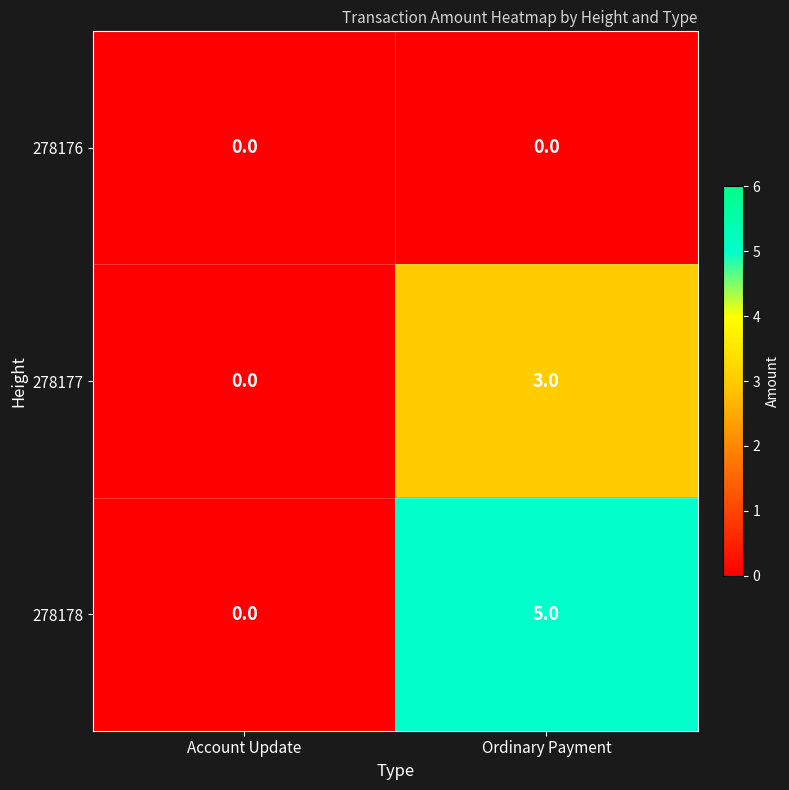

Between Account Update and Ordinary Payment, which series saw the biggest shift?

278178